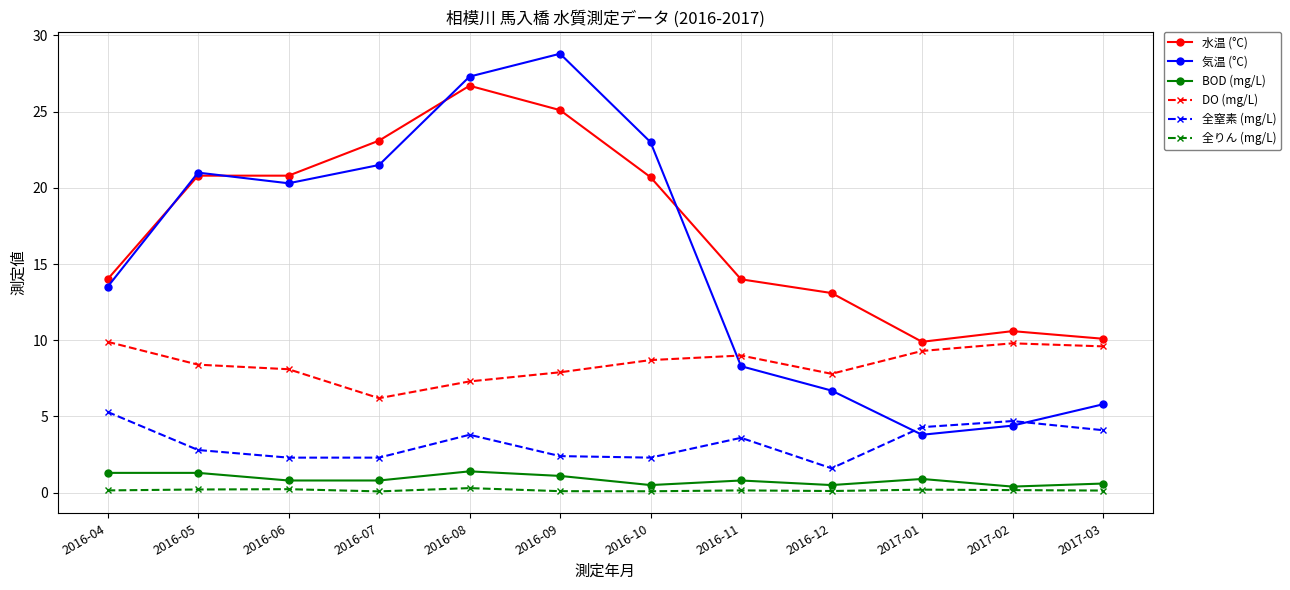

Where is the first local maximum for 全窒素 (mg/L)?

2016-08